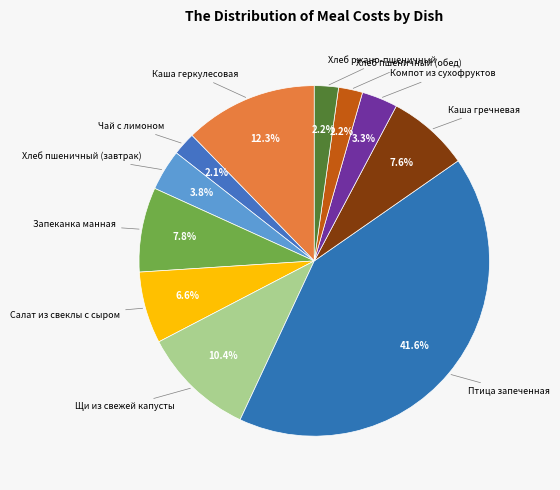

What percentage is the Каша гречневая slice, to the nearest percent?

8%